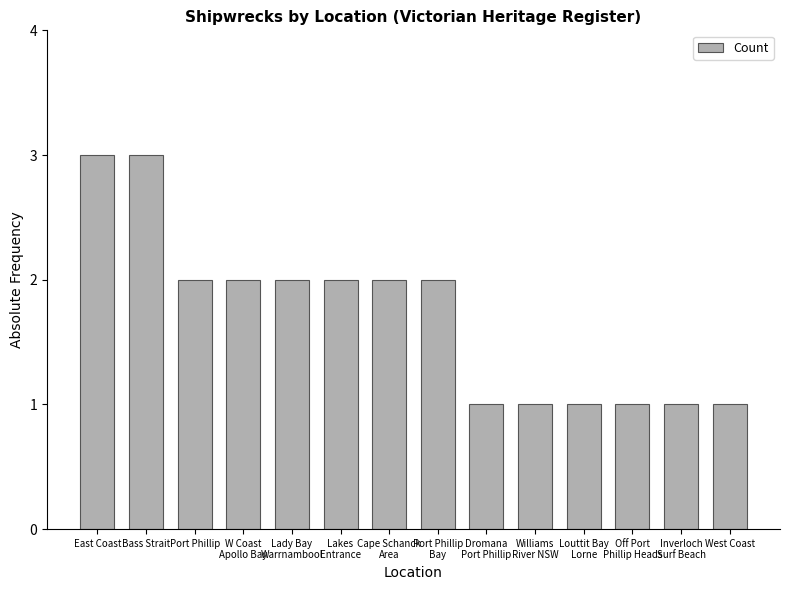

Approximately how many times larger is the value at East Coast compared to West Coast?

3.0